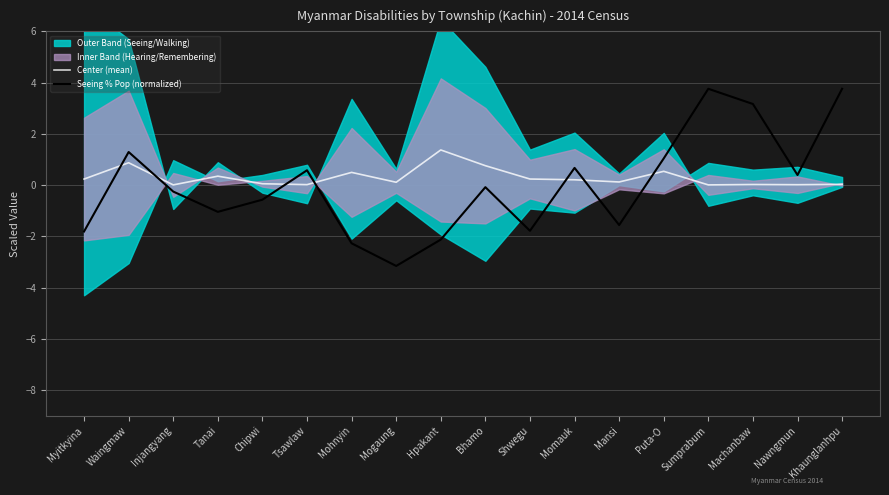

In Seeing % Pop (normalized), how many points are higher than both neighbors (excluding endpoints)?

5